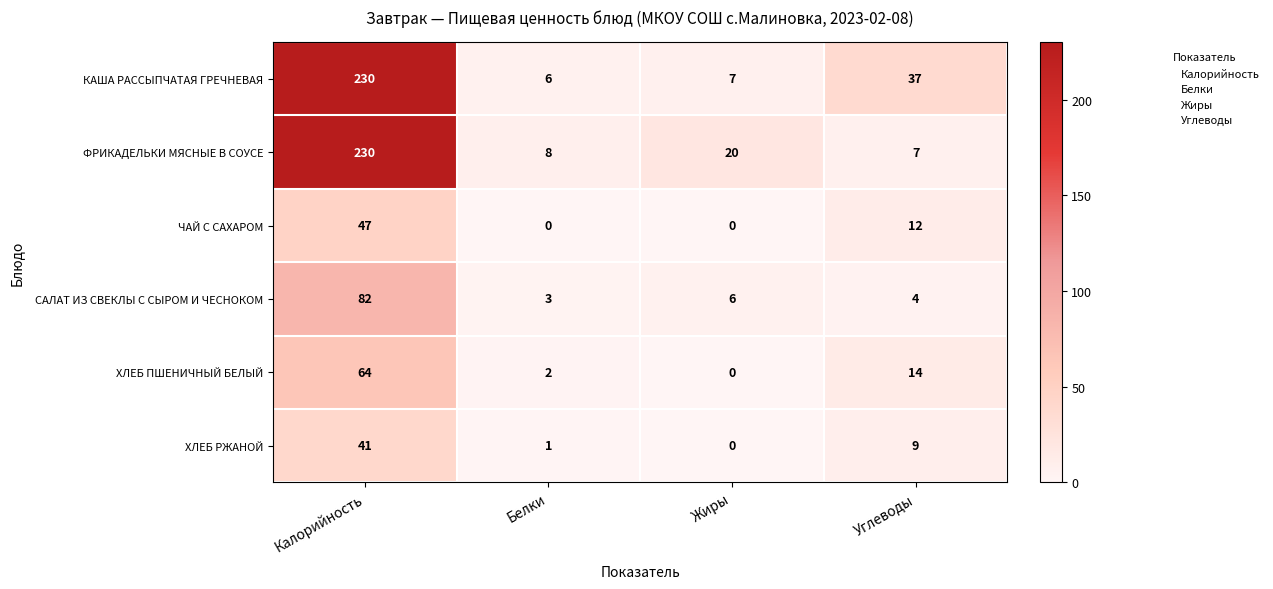

Reading left to right, extract all data points from this chart.

КАША РАССЫПЧАТАЯ ГРЕЧНЕВАЯ: Калорийность=230	Белки=6	Жиры=7	Углеводы=37
ФРИКАДЕЛЬКИ МЯСНЫЕ В СОУСЕ: Калорийность=230	Белки=8	Жиры=20	Углеводы=7
ЧАЙ С САХАРОМ: Калорийность=47	Белки=0	Жиры=0	Углеводы=12
САЛАТ ИЗ СВЕКЛЫ С СЫРОМ И ЧЕСНОКОМ: Калорийность=82	Белки=3	Жиры=6	Углеводы=4
ХЛЕБ ПШЕНИЧНЫЙ БЕЛЫЙ: Калорийность=64	Белки=2	Жиры=0	Углеводы=14
ХЛЕБ РЖАНОЙ: Калорийность=41	Белки=1	Жиры=0	Углеводы=9